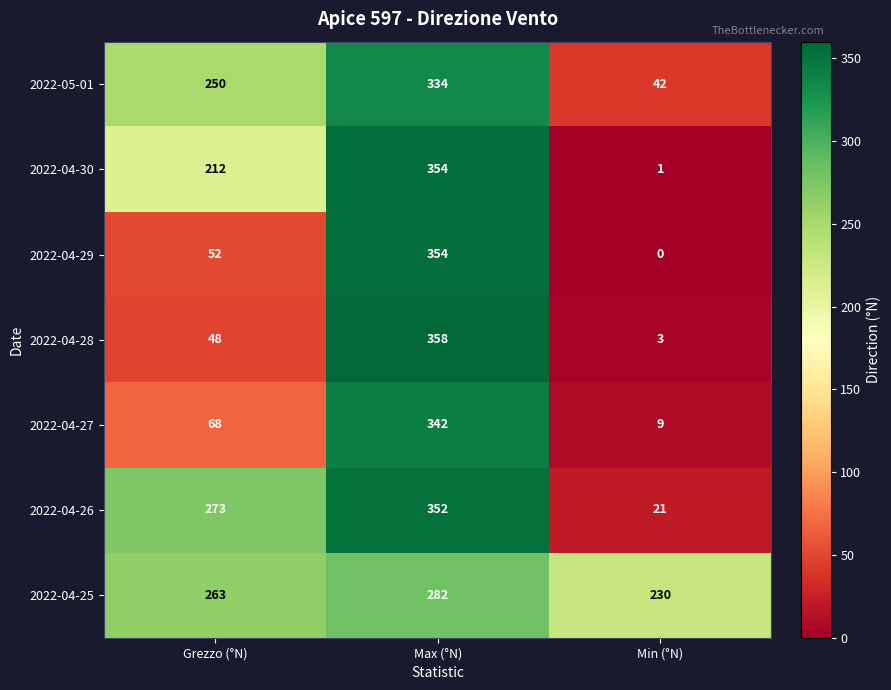

The value of 2022-04-28 at Max (°N) is 358. True or false?

True